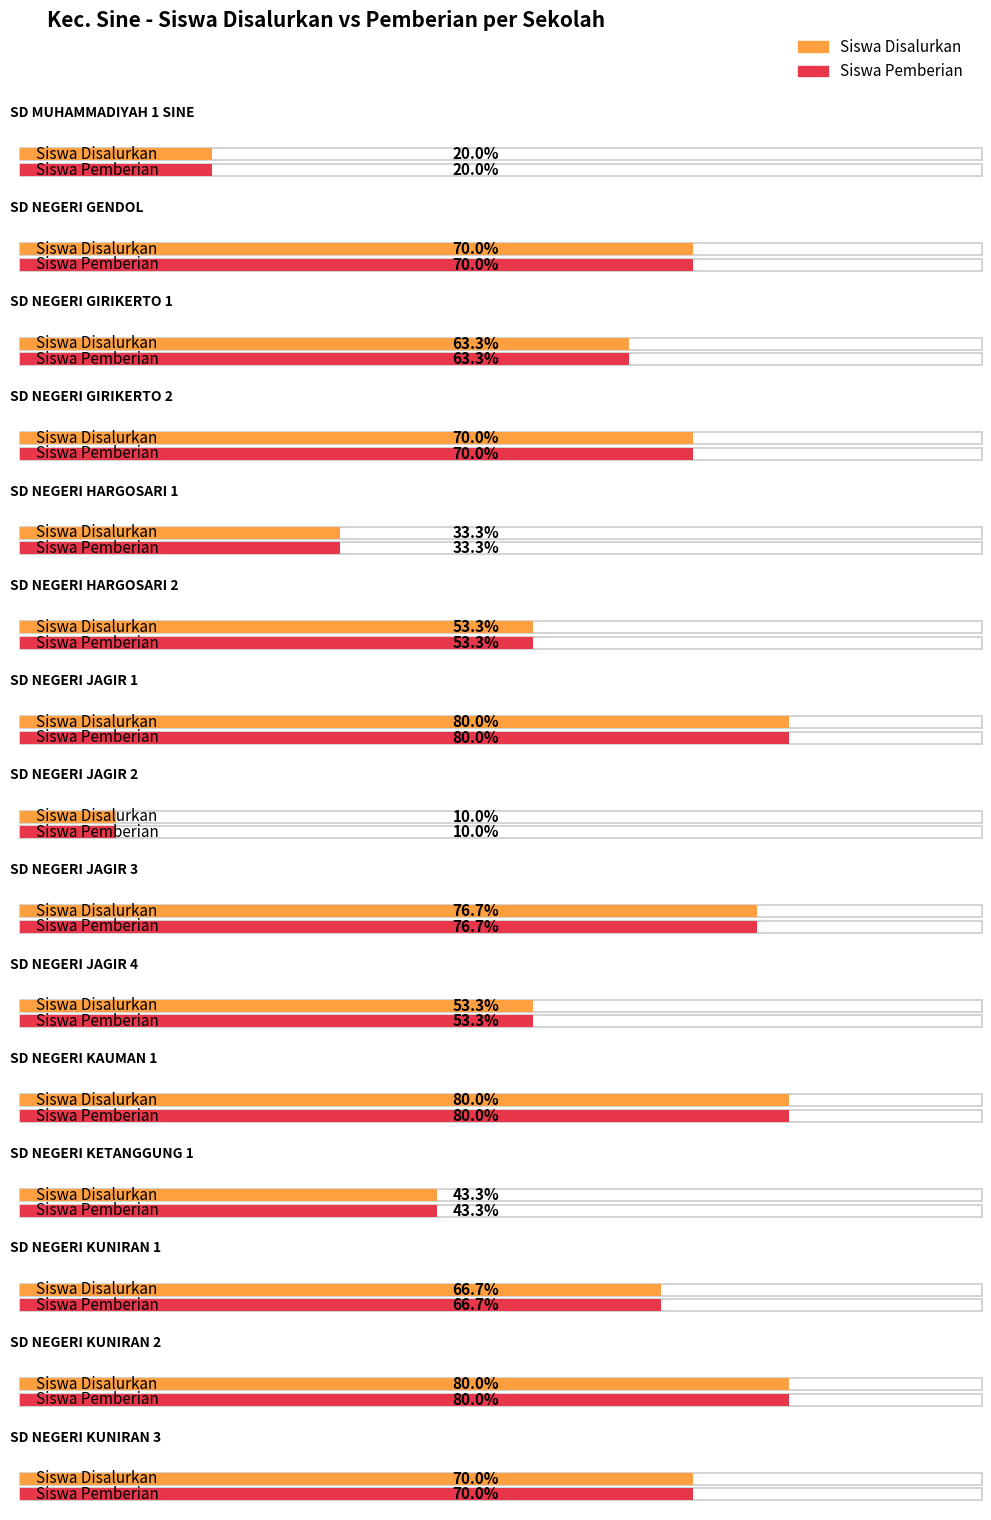

Is the value of Siswa Disalurkan at SD NEGERI KUNIRAN 1 greater than the value of Siswa Pemberian at SD NEGERI KUNIRAN 3?

No